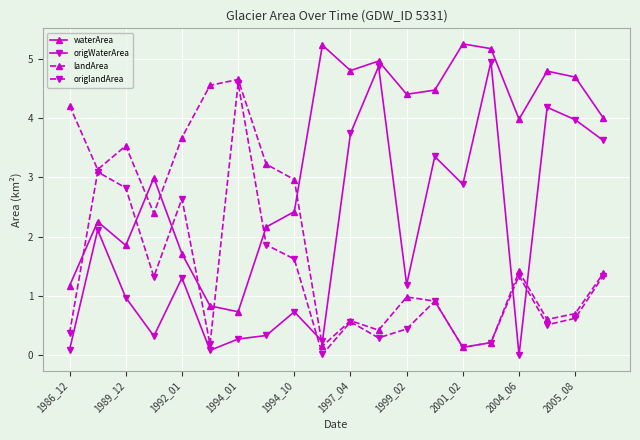

What is the highest value of the origWaterArea series?

5.0